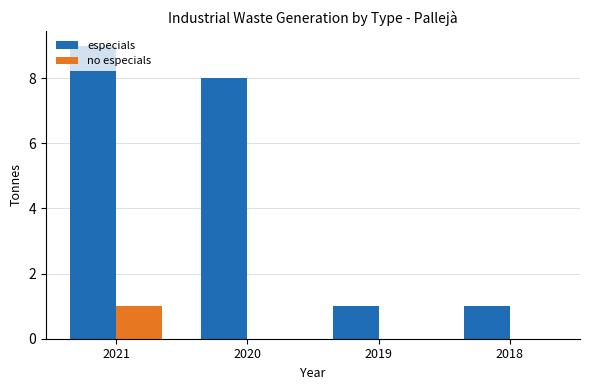

Count the no especials values in the range 0 to 1.

4